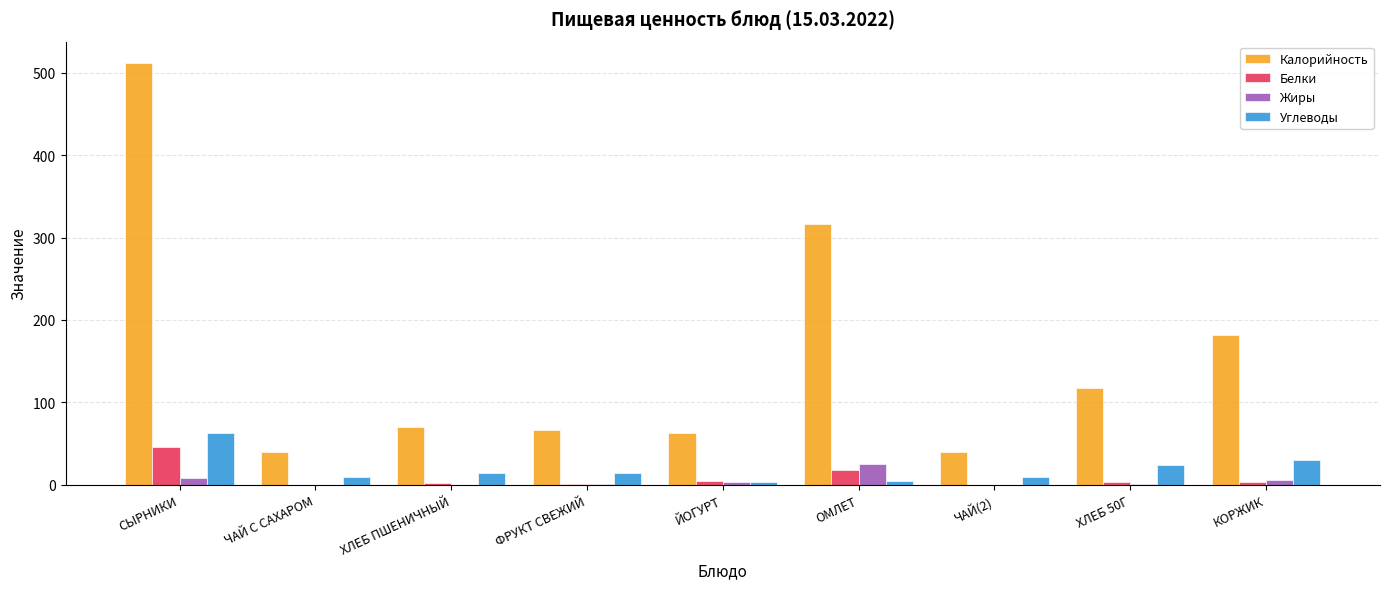

At which label is Калорийность closest to 276?

ОМЛЕТ